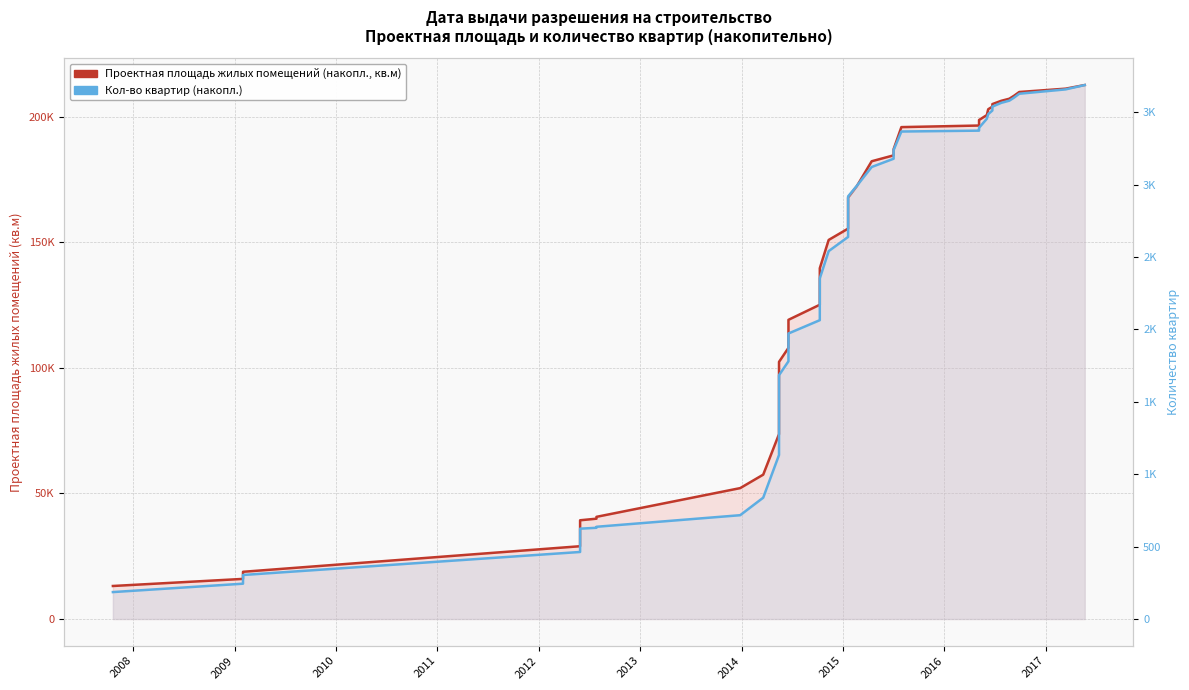

What is the minimum value for Проектная площадь жилых помещений (накопл., кв.м)?

13149